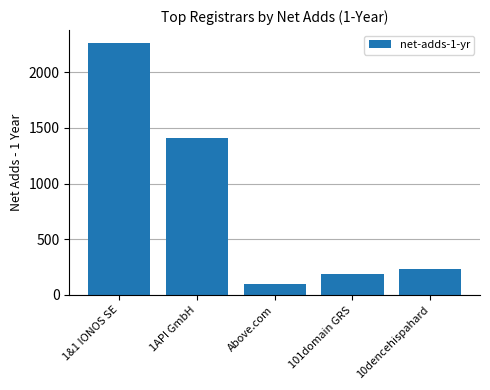

What is the value of the 3rd bar from the left?

96